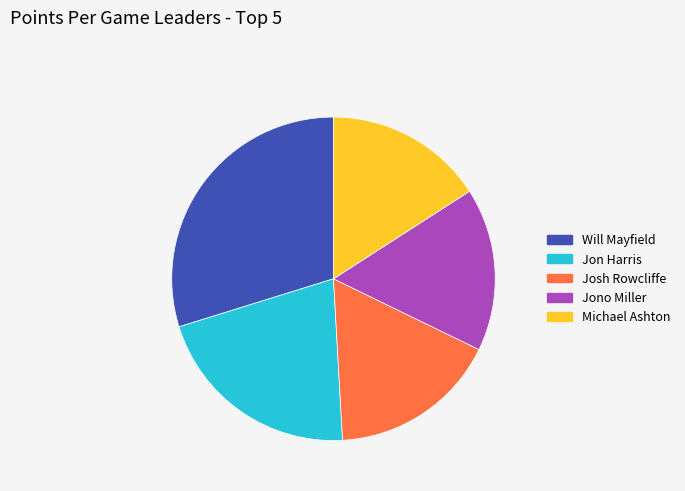

Is the sum of Josh Rowcliffe and Jono Miller greater than half?

No